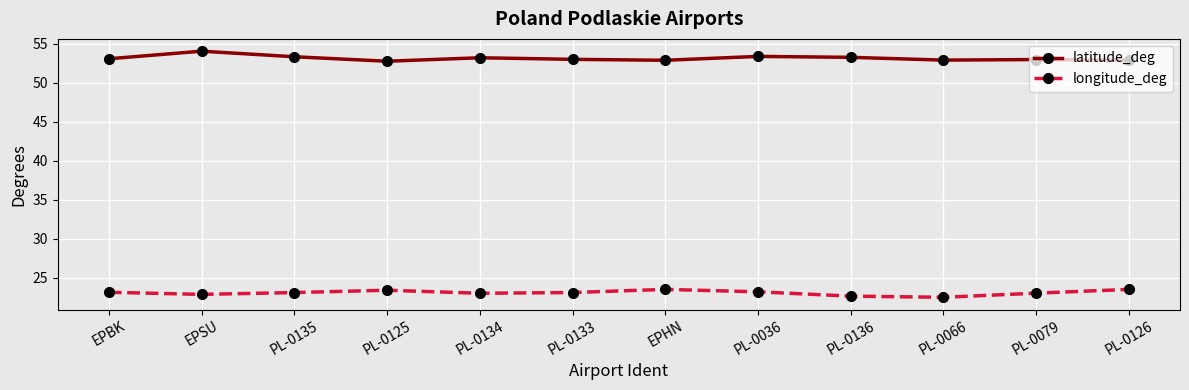

What is the difference between the highest and lowest values at PL-0135?

30.2